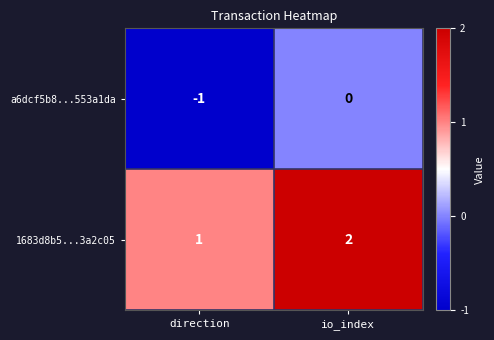

At how many categories does at least one series exceed 0?

2